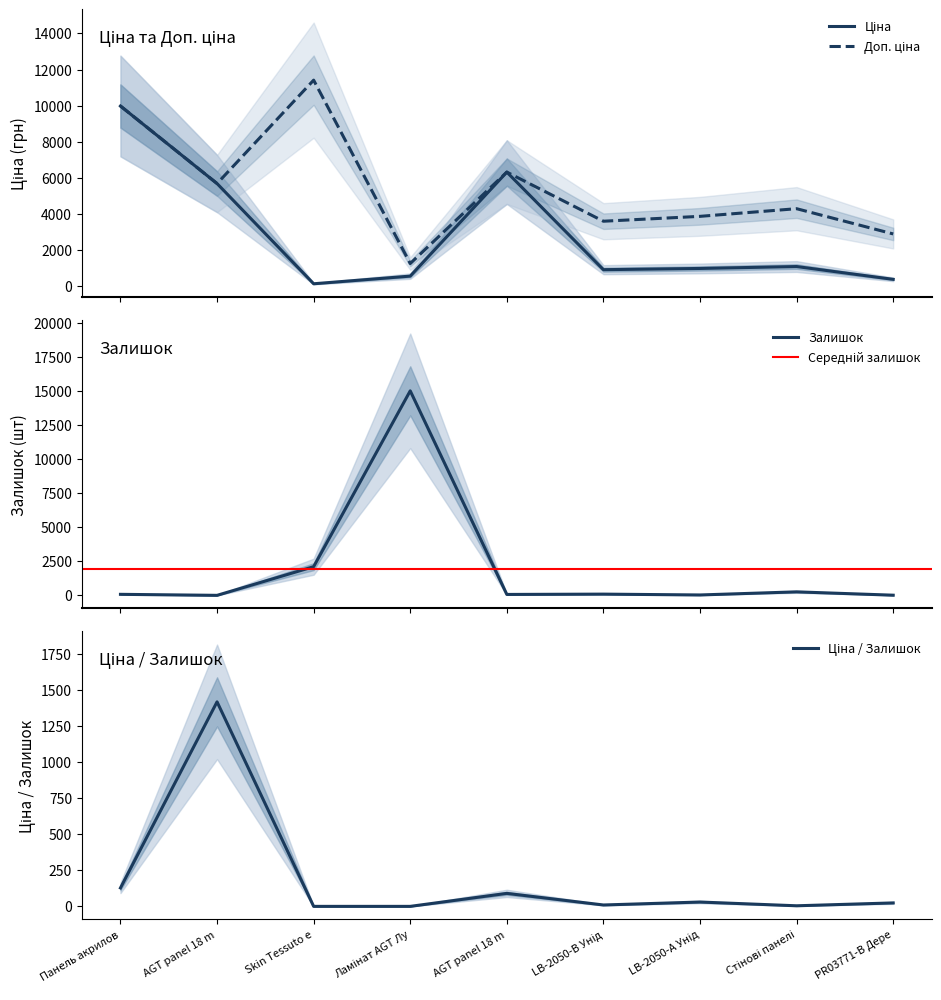

What is the highest value of the Залишок series?

15011